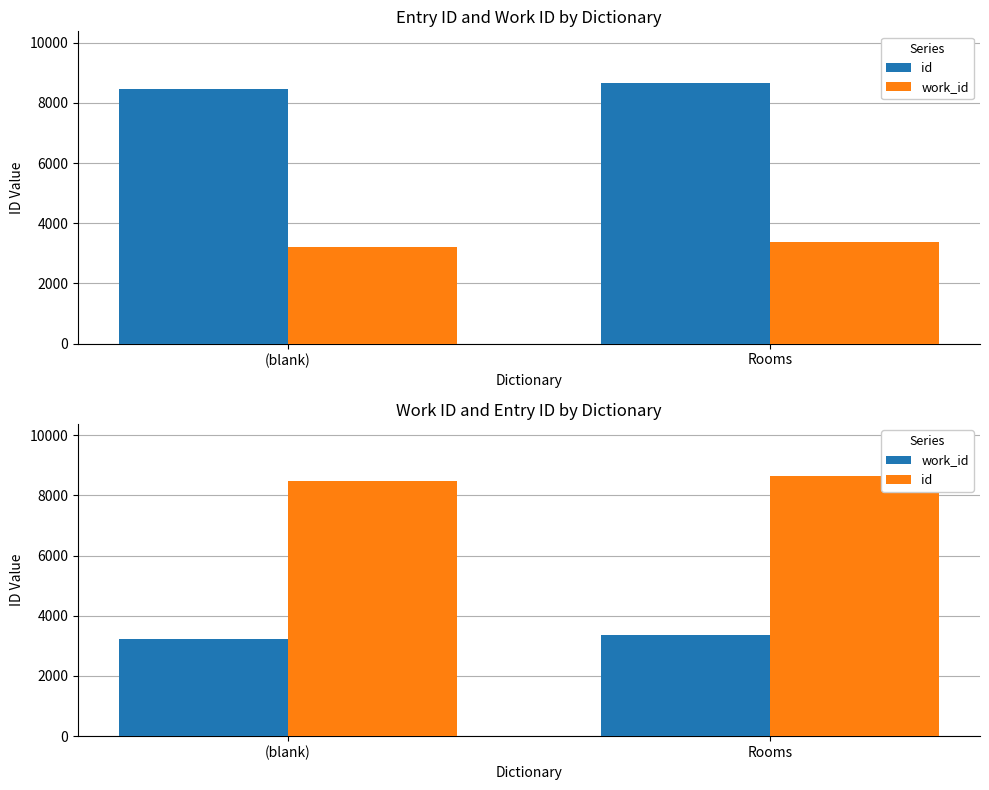

What is the total value across all series at (blank)?

11705